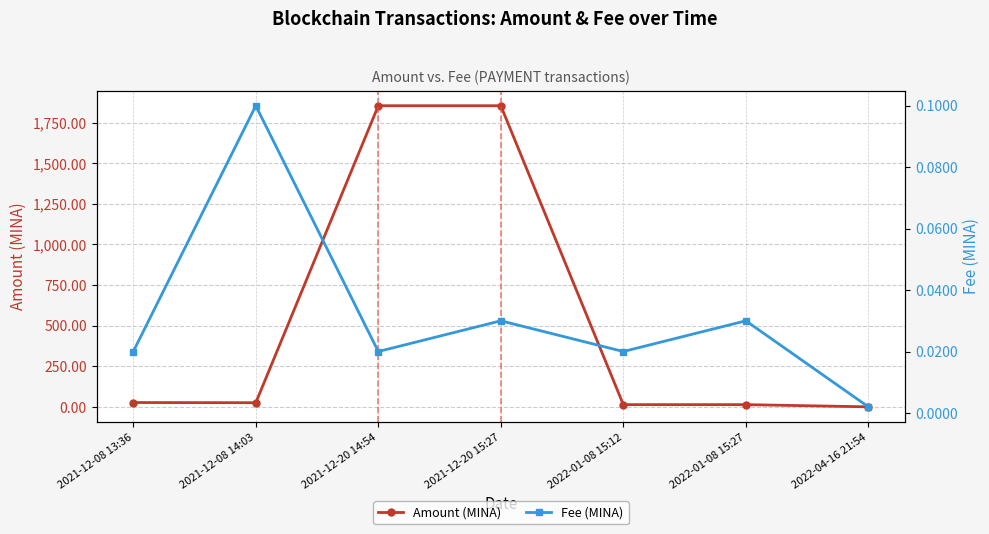

Reading left to right, list all the values displayed in this chart.

Amount (MINA): 26.5	25.4	1854.5	1854.4	13.5	13.5	0.0
Fee (MINA): 0.0	0.1	0.0	0.0	0.0	0.0	0.0